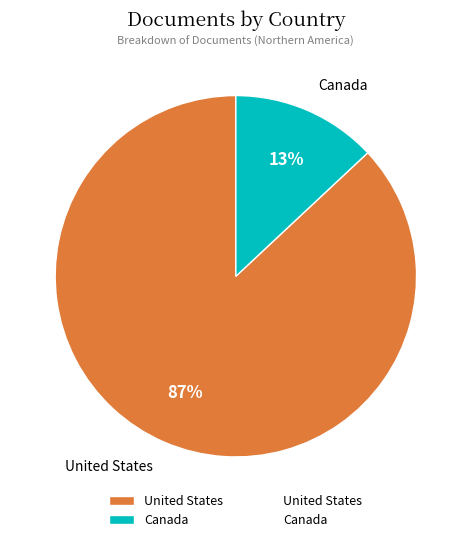

Which has a higher value, Canada or United States?

United States